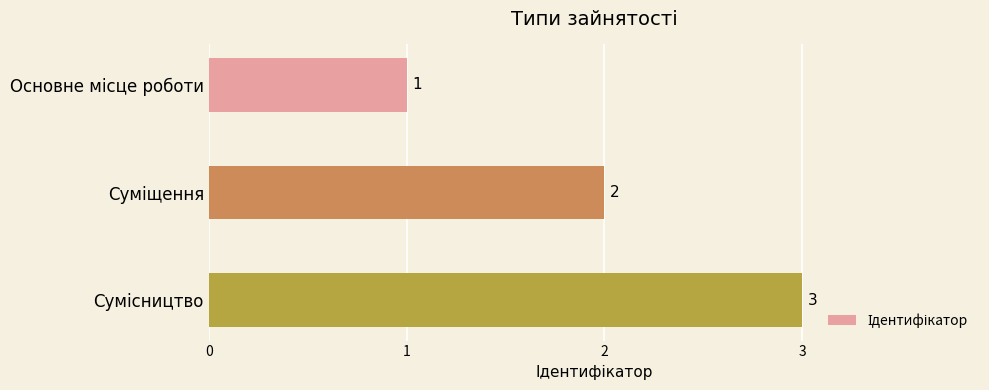

What is the value of the 3rd bar from the top?

3